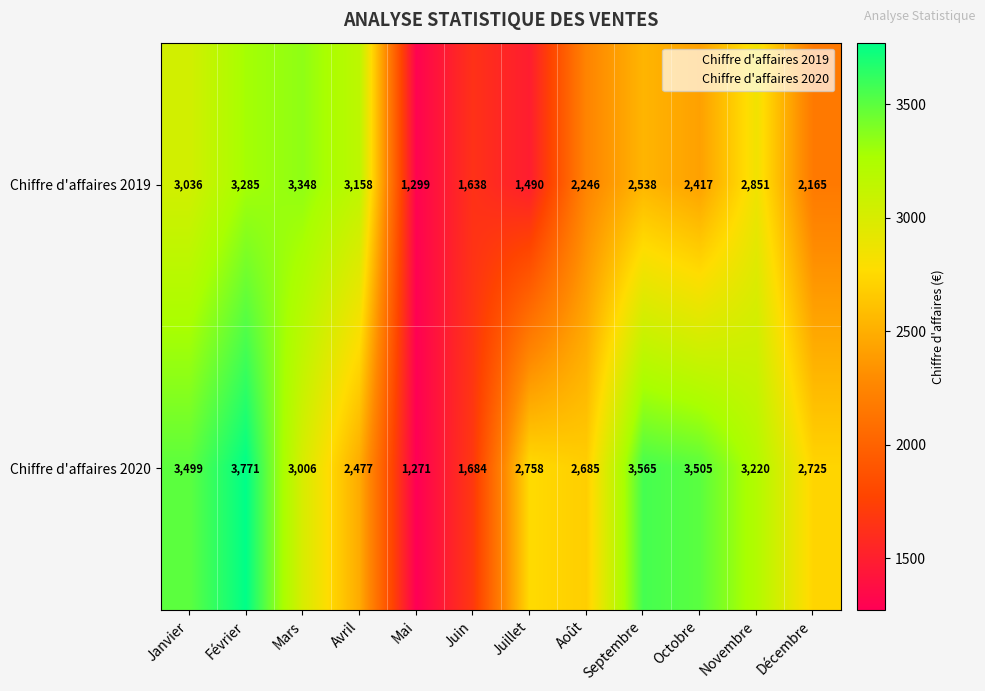

Rank the series at Mars from lowest to highest value.

Chiffre d'affaires 2020, Chiffre d'affaires 2019